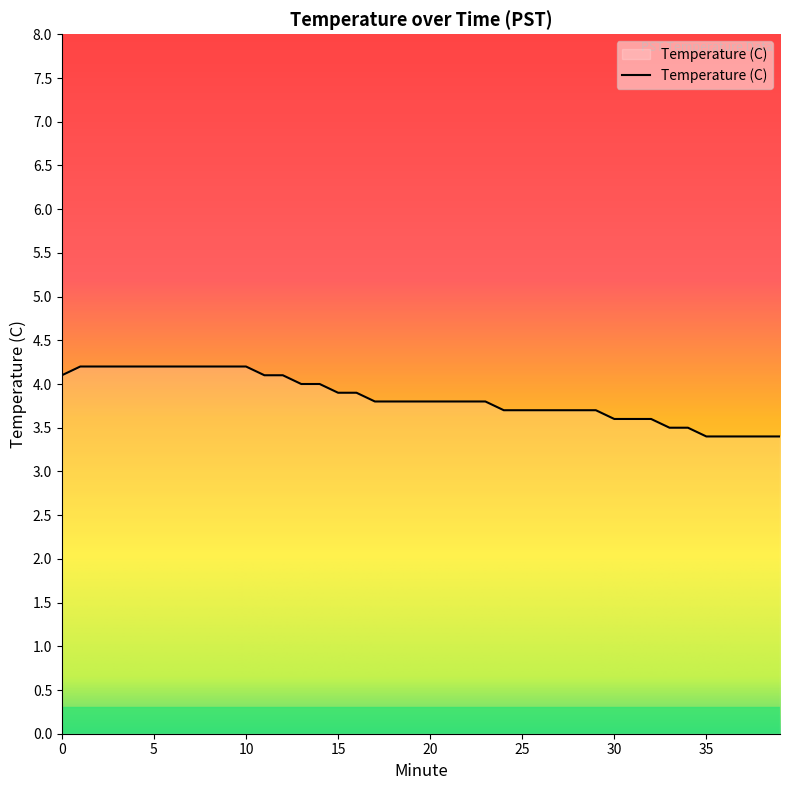

Count the values in the range 3 to 4.

27